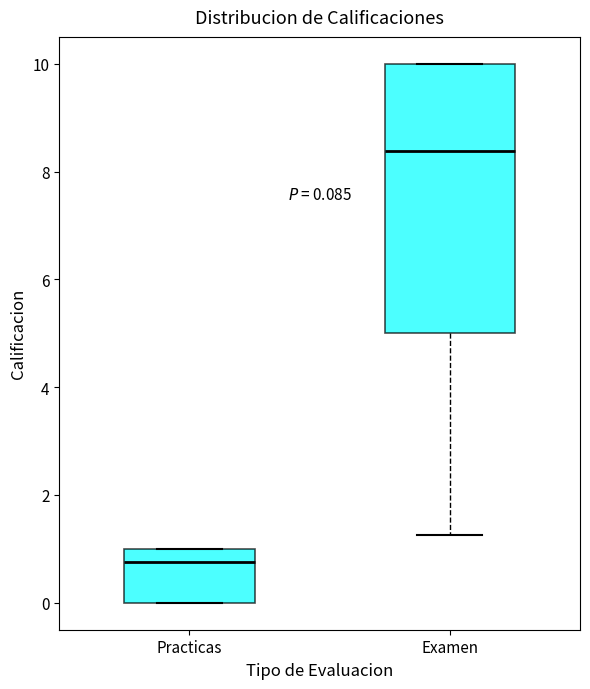

Which box has the lowest median line?

Practicas